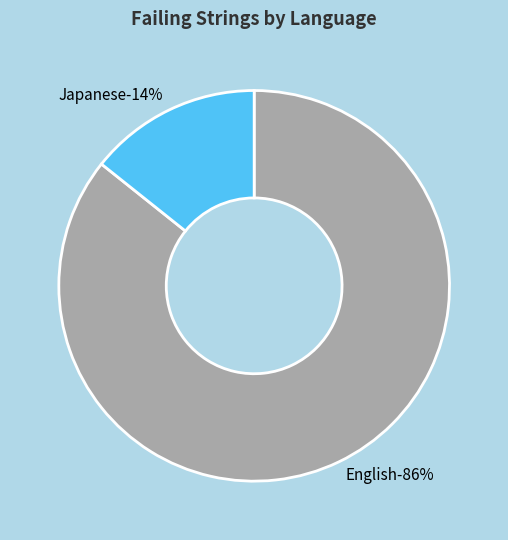

What portion of the pie excludes Vietnamese?

100.0%